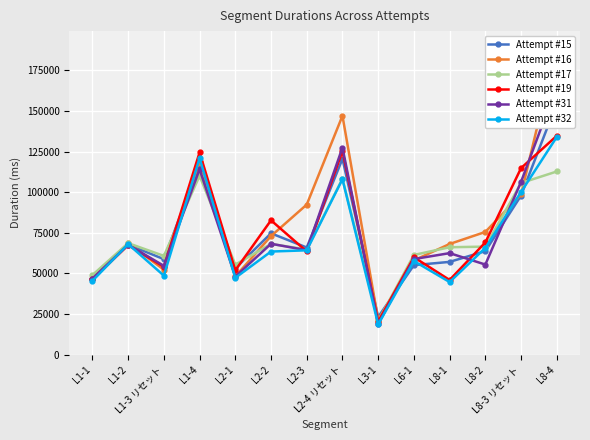

At which category is the sum across all series the highest?

L8-4